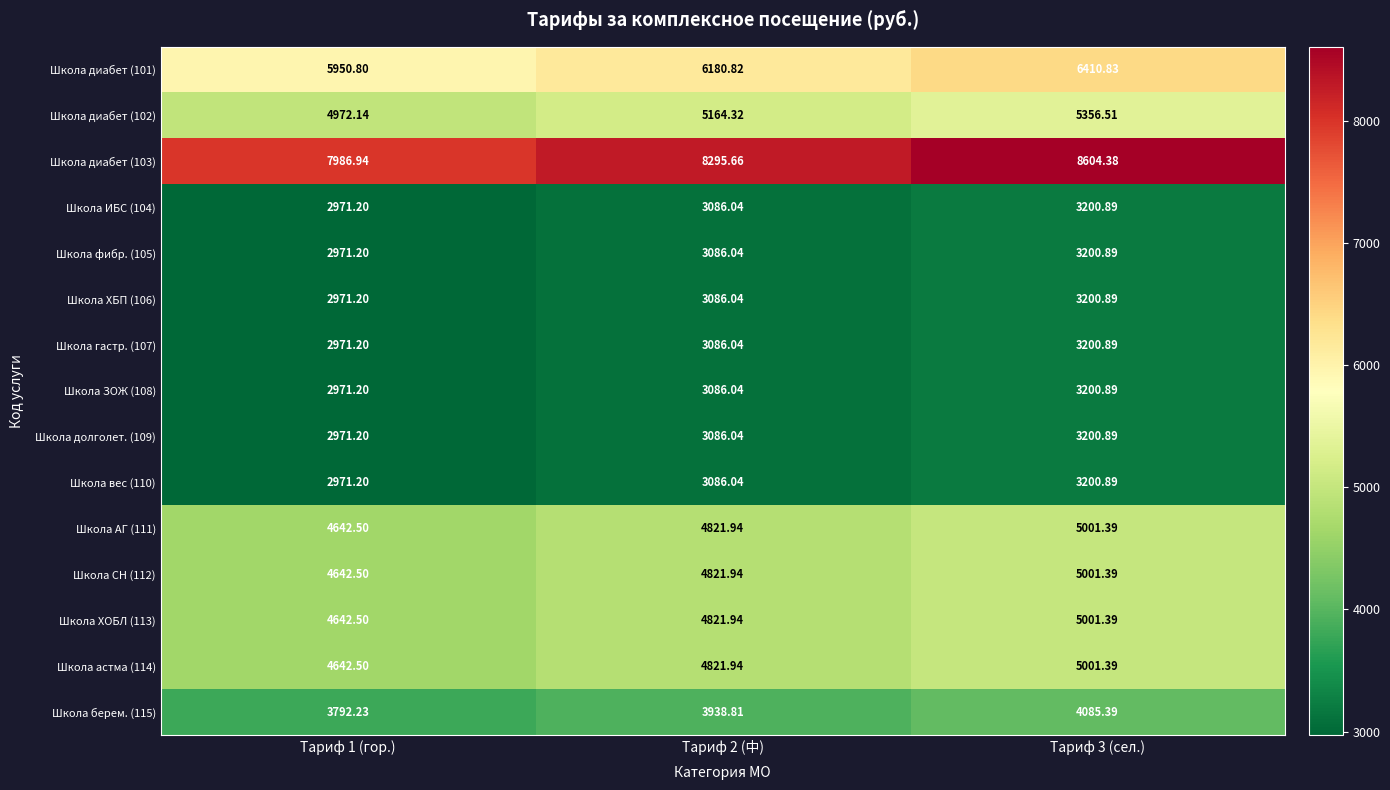

How many categories are shown in the chart?

3